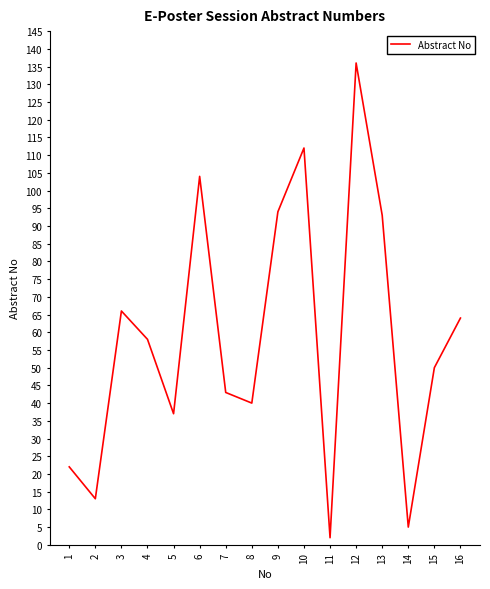

At which category does the data reach its first local peak?

3